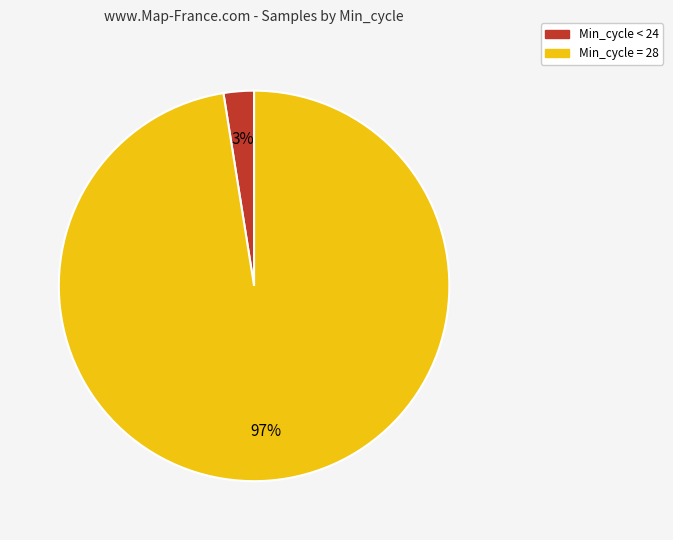

To the nearest percent, what is the average slice percentage?

50%